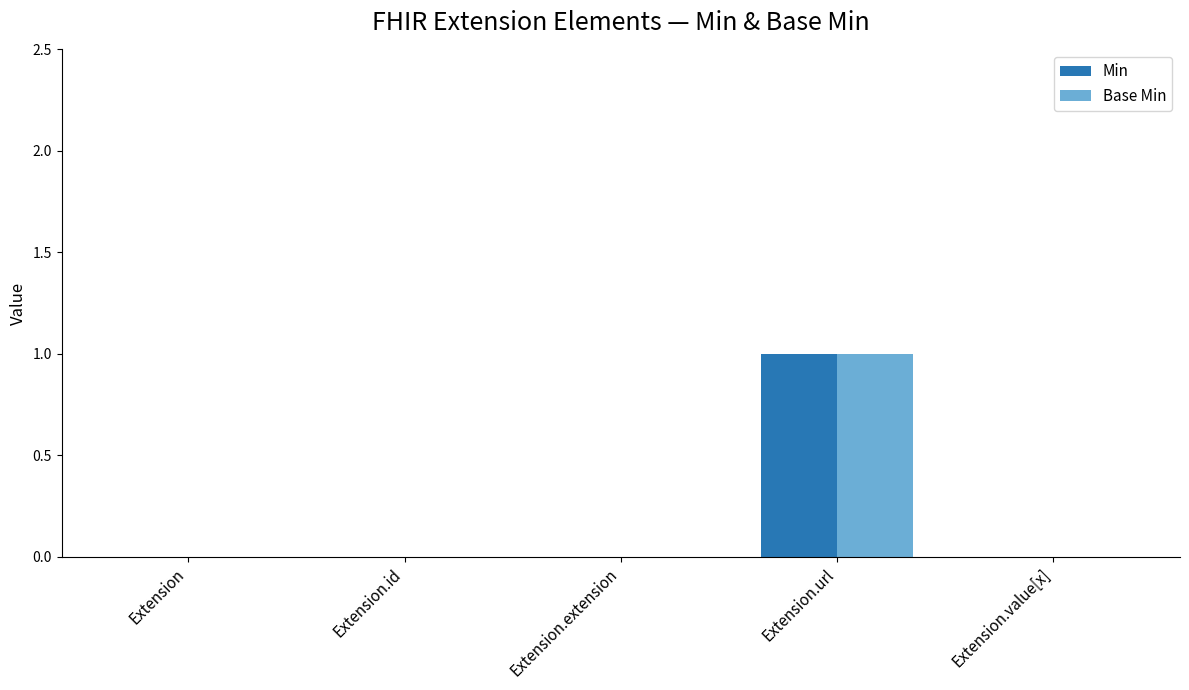

How many series are shown in this chart?

2